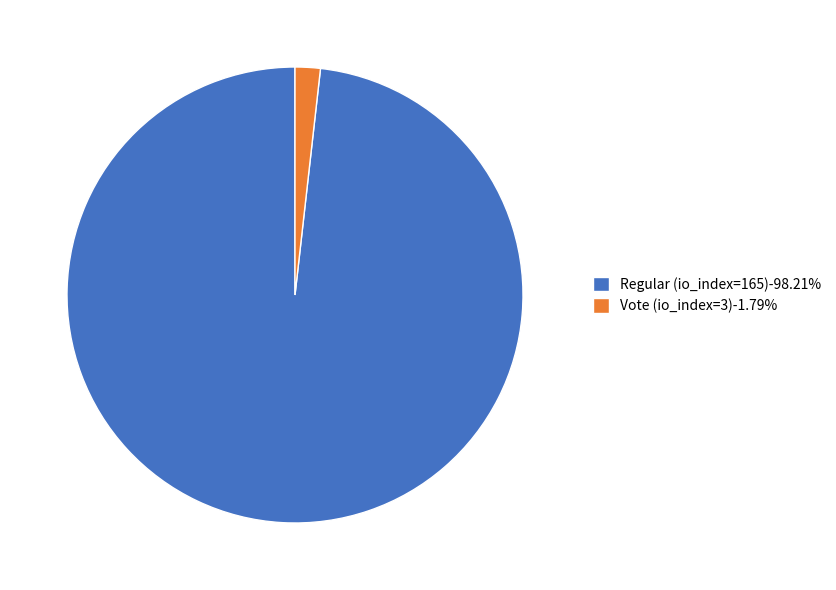

Do Regular (io_index=165)-98.21% and Vote (io_index=3)-1.79% together represent more than half of the pie?

Yes